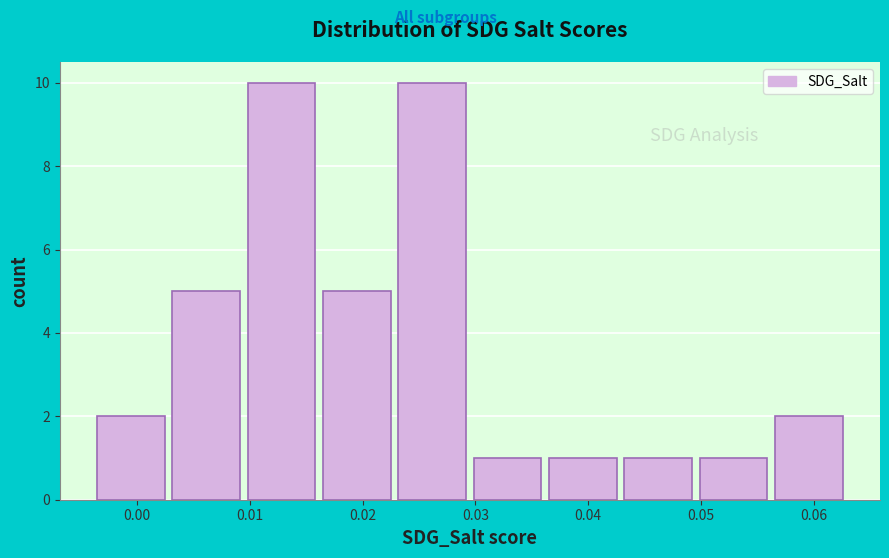

How tall is the bar that spans 0.010 to 0.016 on the x-axis? Neither the bar edges nor the heights are printed on the chart, so give them approximately, as read against the axes.

10